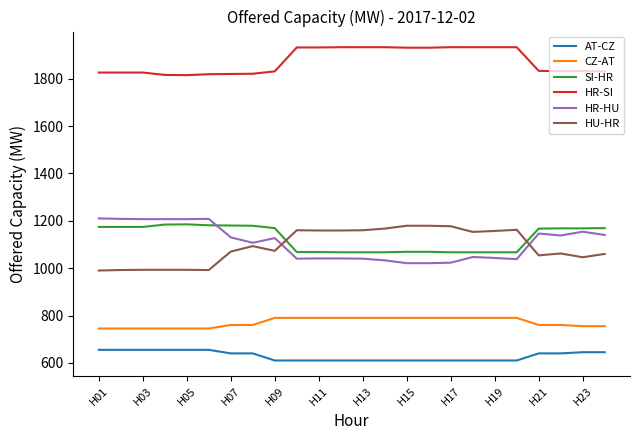

Which series has the largest total across all categories?

HR-SI